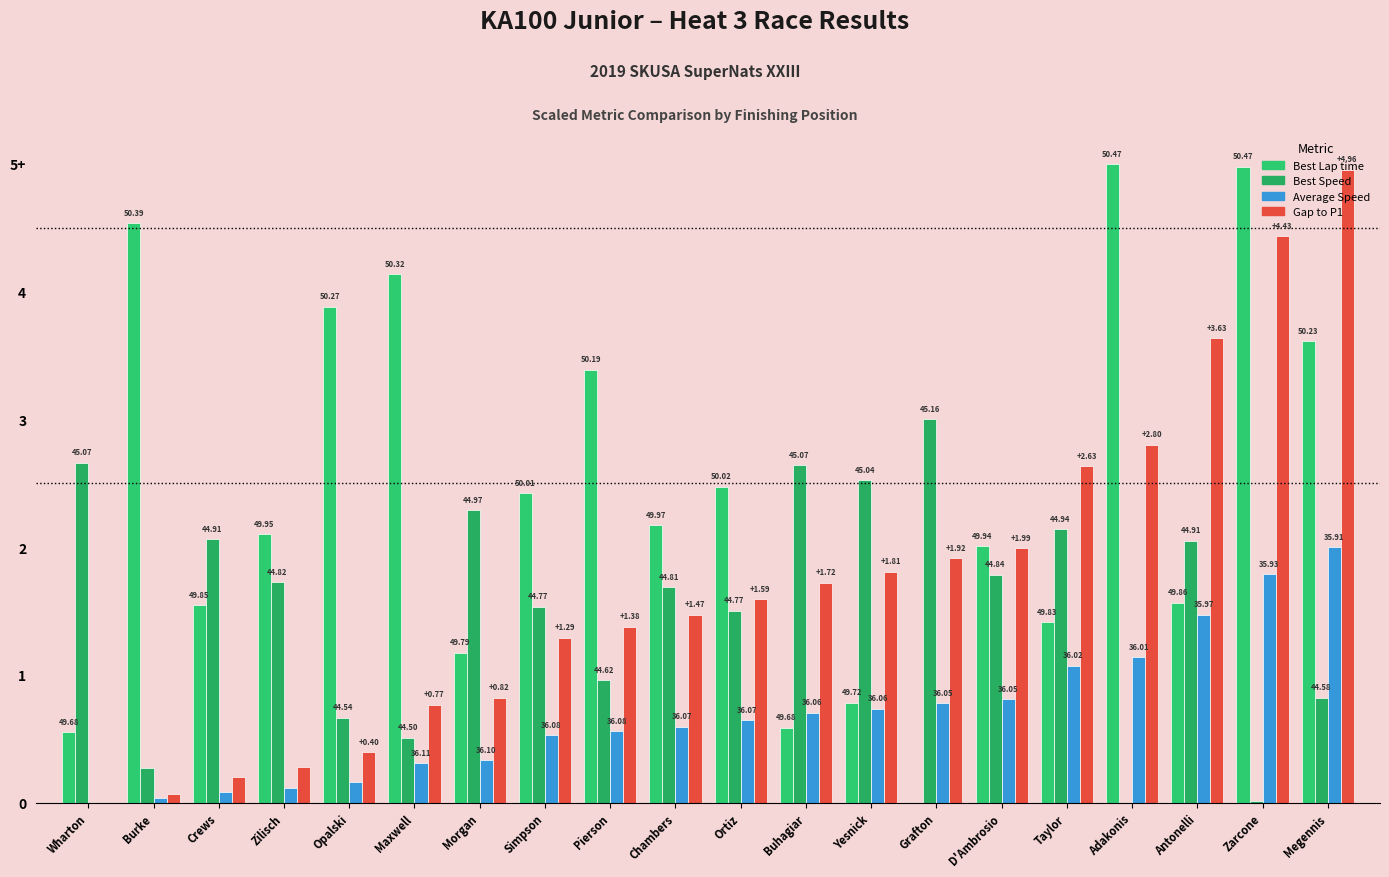

Are the bars horizontal?

No